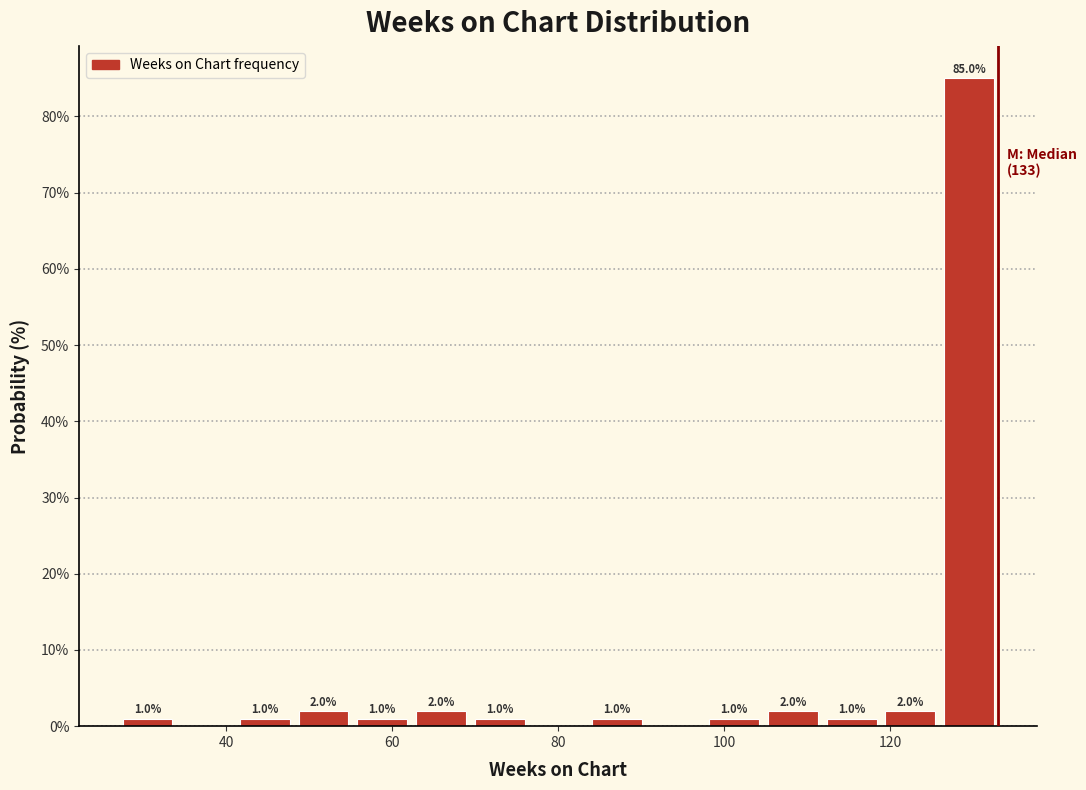

Read against the x-axis, roughly where is the centre of the tallest bar?

130